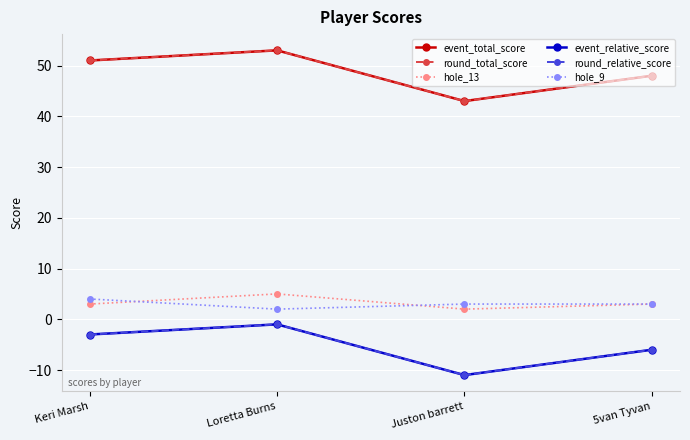

Does the chart have visible grid lines?

Yes